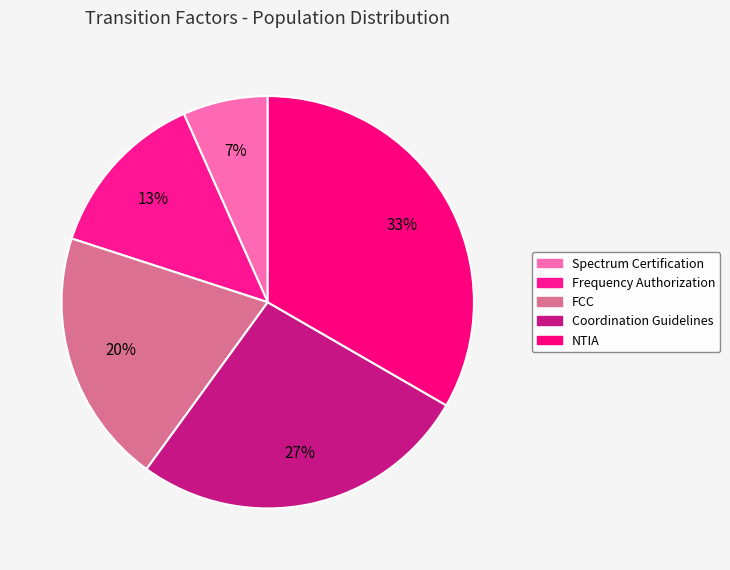

Count the number of slices in the pie.

5